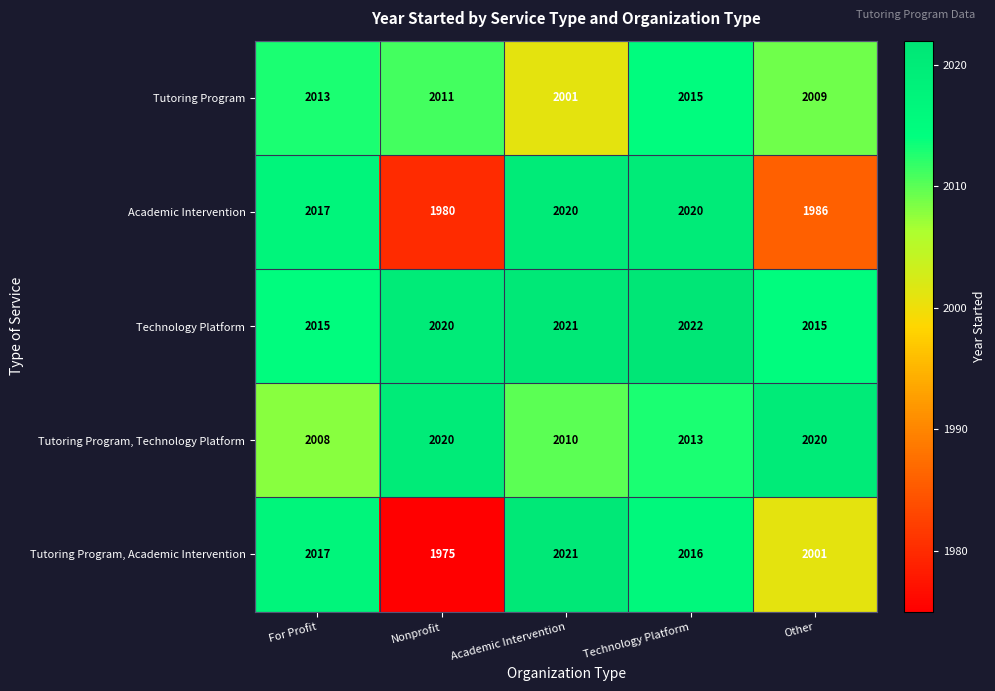

At which category is the sum across all series the highest?

Technology Platform